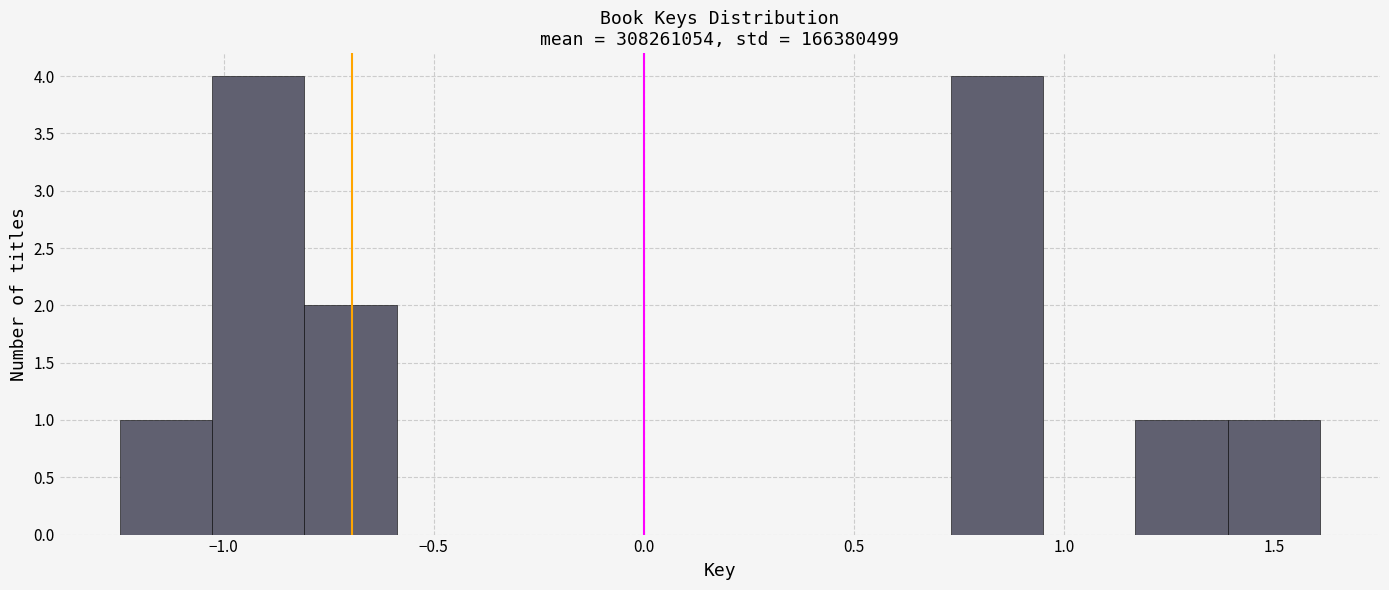

How tall is the bar that spans -1.25 to -1.05 on the x-axis? Neither the bar edges nor the heights are printed on the chart, so give them approximately, as read against the axes.

1